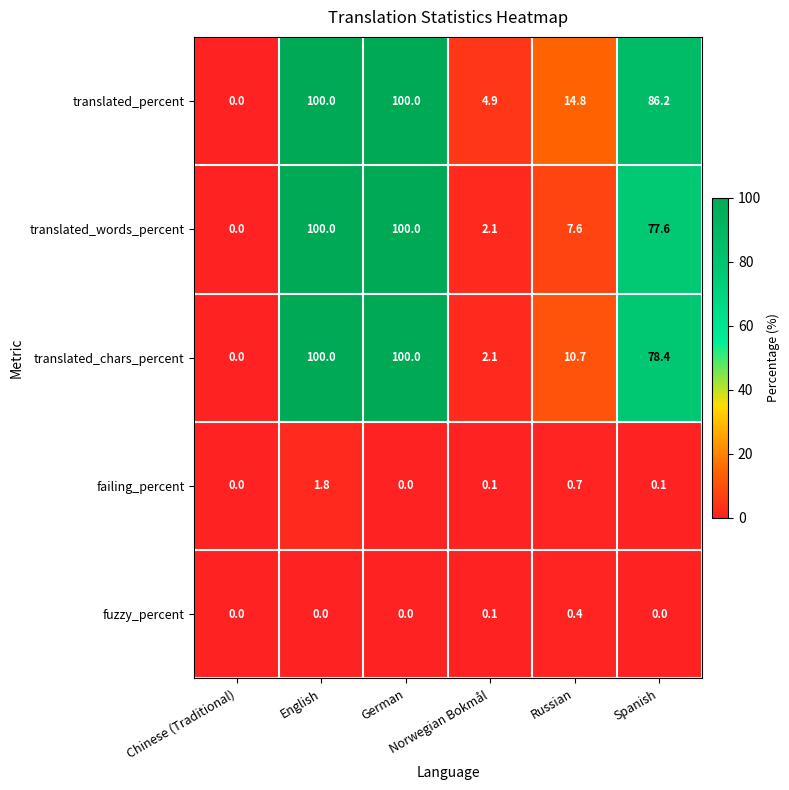

What is the maximum value for fuzzy_percent?

0.4